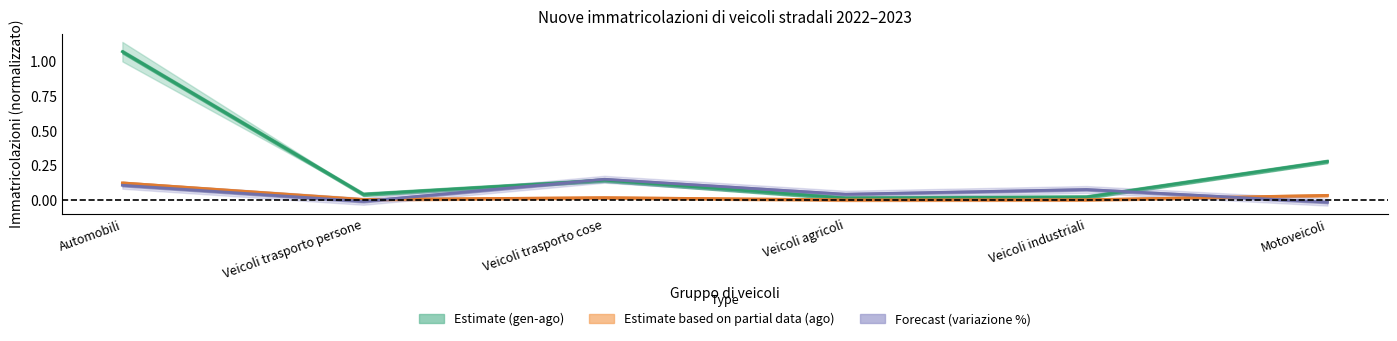

What is the difference between the highest and lowest values at Automobili?

0.9